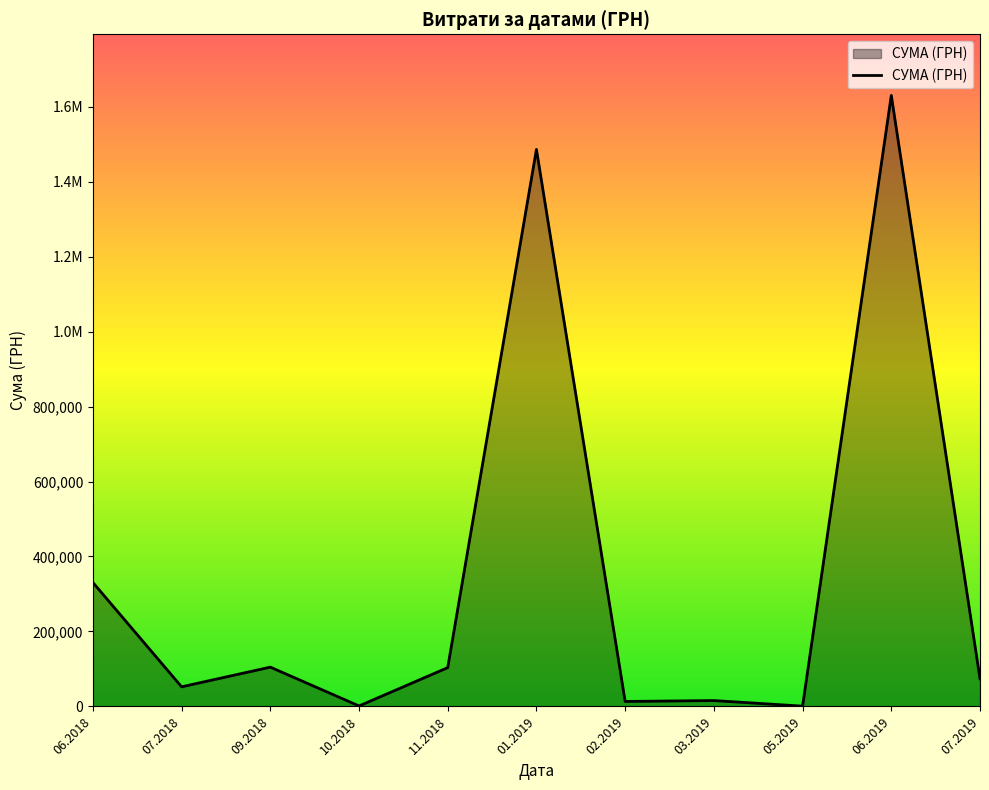

Is it true that the value at 02.2019 is 17939.7?

False